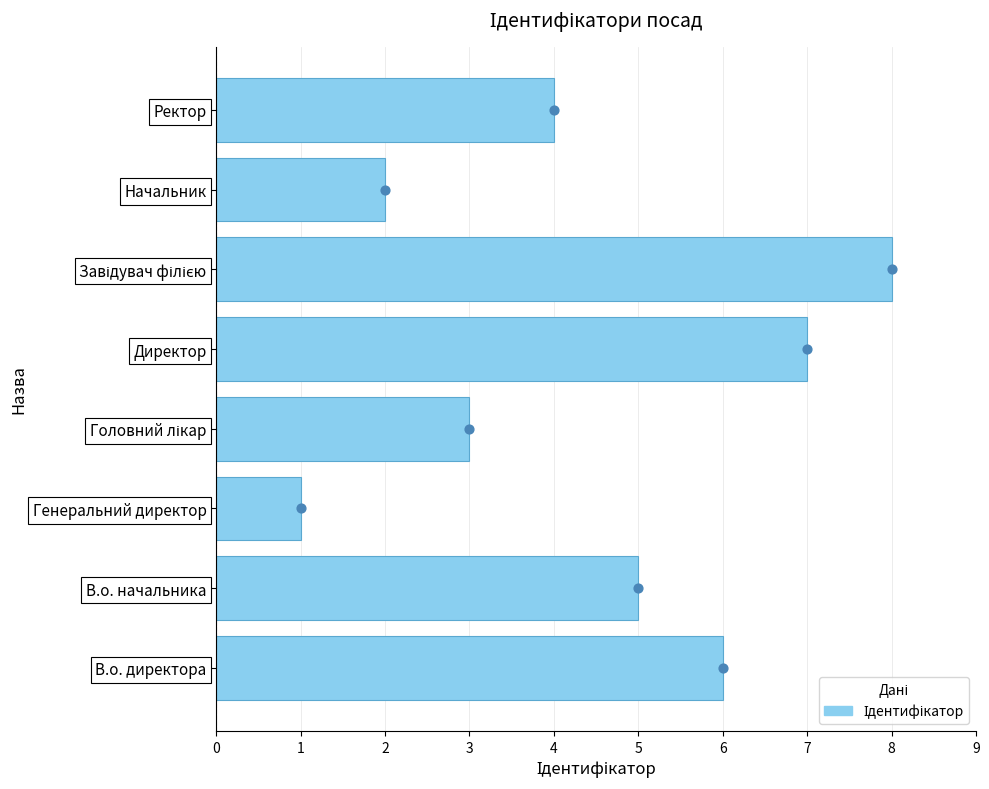

What is the ratio of the value at В.о. начальника to the value at Завідувач філією?

0.6